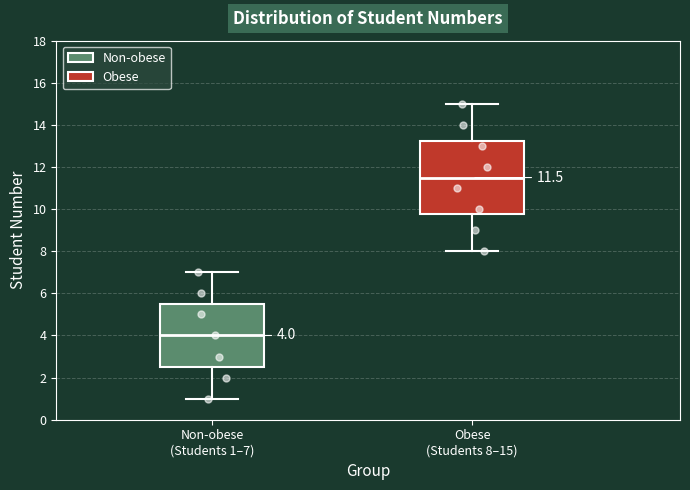

Which box's median line is the highest?

Obese (Students 8–15)